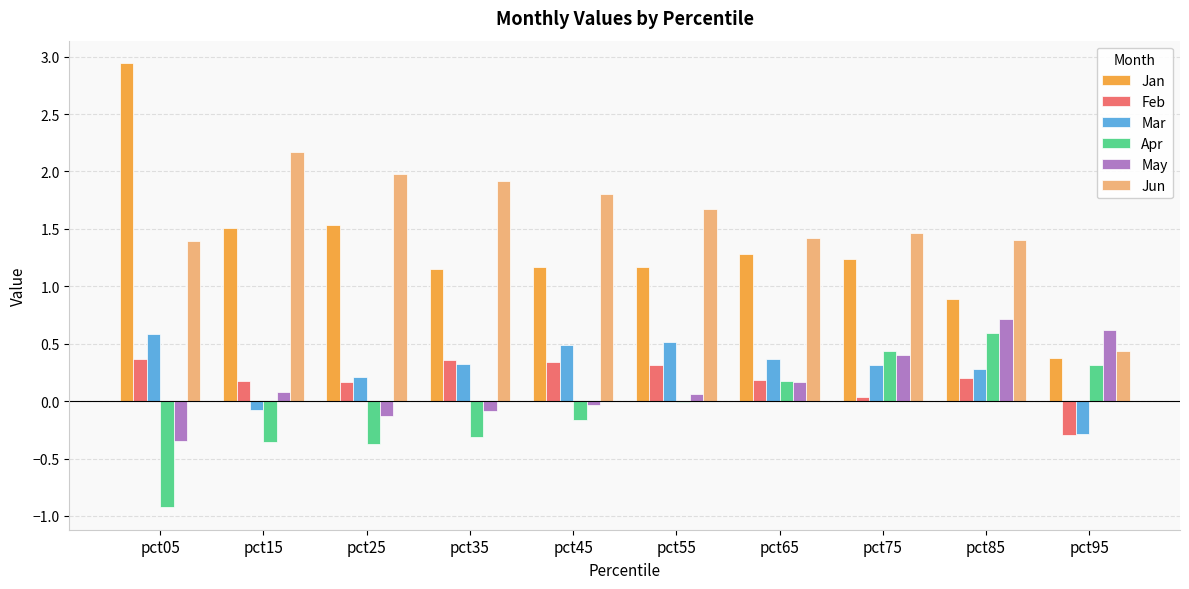

The Feb series shows 0.2 at pct65. True or false?

True